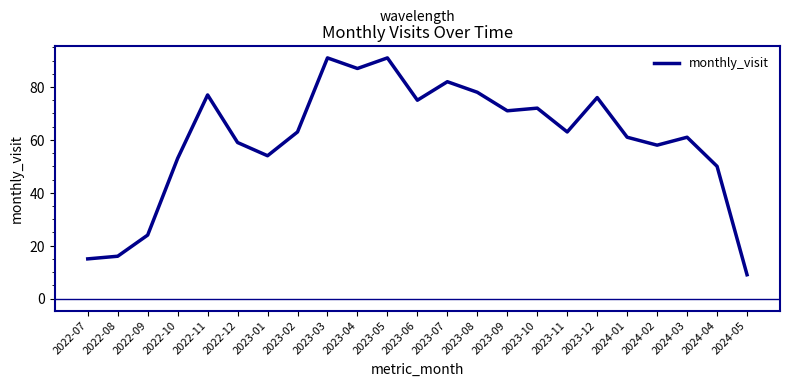

The value at 2022-12 is 59. True or false?

True